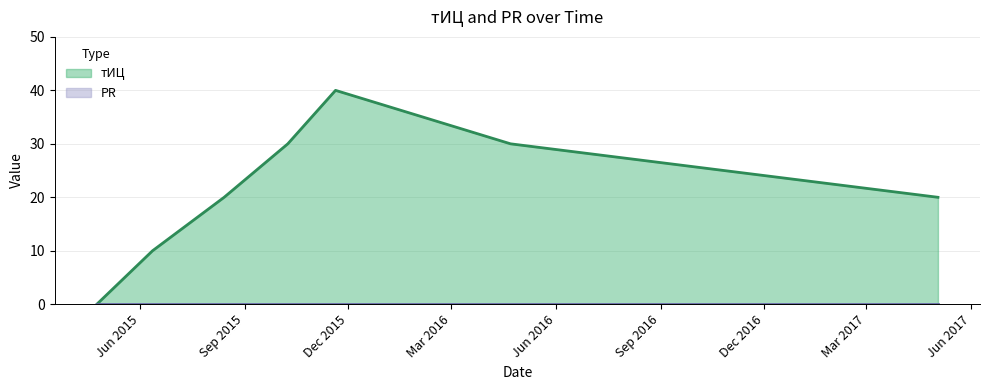

What is the difference between the maximum and minimum values?

40